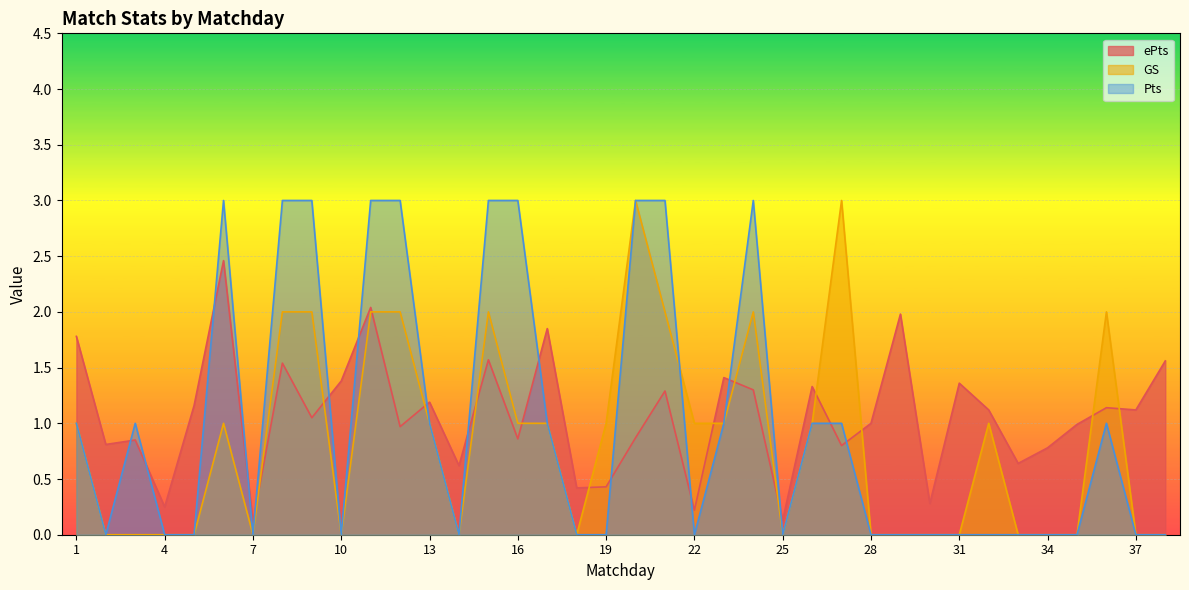

Reading left to right, extract all data points from this chart.

ePts: 1.8	0.8	0.8	0.2	1.2	2.5	0.1	1.5	1.1	1.4	2.0	1.0	1.2	0.6	1.6	0.9	1.9	0.4	0.4	0.9	1.3	0.2	1.4	1.3	0.1	1.3	0.8	1.0	2.0	0.3	1.4	1.1	0.6	0.8	1.0	1.1	1.1	1.6
GS: 1.0	0.0	0.0	0.0	0.0	1.0	0.0	2.0	2.0	0.0	2.0	2.0	1.0	0.0	2.0	1.0	1.0	0.0	1.0	3.0	2.0	1.0	1.0	2.0	0.0	1.0	3.0	0.0	0.0	0.0	0.0	1.0	0.0	0.0	0.0	2.0	0.0	0.0
Pts: 1.0	0.0	1.0	0.0	0.0	3.0	0.0	3.0	3.0	0.0	3.0	3.0	1.0	0.0	3.0	3.0	1.0	0.0	0.0	3.0	3.0	0.0	1.0	3.0	0.0	1.0	1.0	0.0	0.0	0.0	0.0	0.0	0.0	0.0	0.0	1.0	0.0	0.0